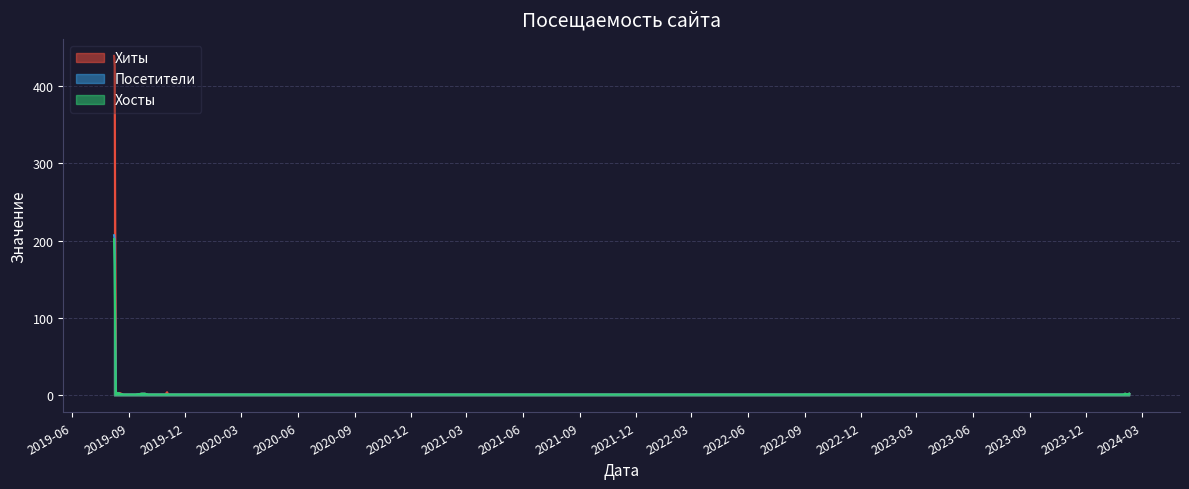

Which series has the largest range (max minus min)?

Хиты